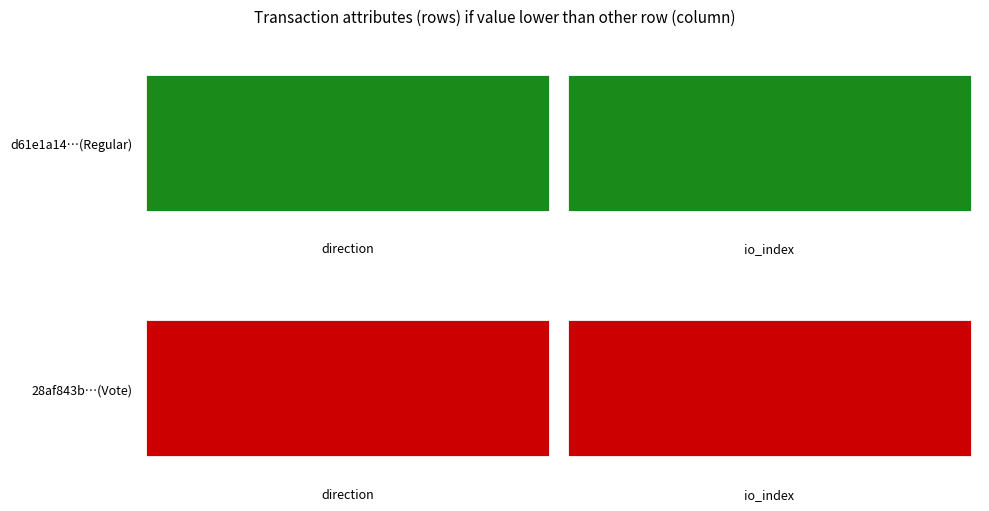

Reading left to right, transcribe all the data shown in this chart.

d61e1a14534f2badd64e1113a9a6aa064e56c57: -1	0
28af843bbb5b585c756aa72fc4a96857e3def16: 1	3